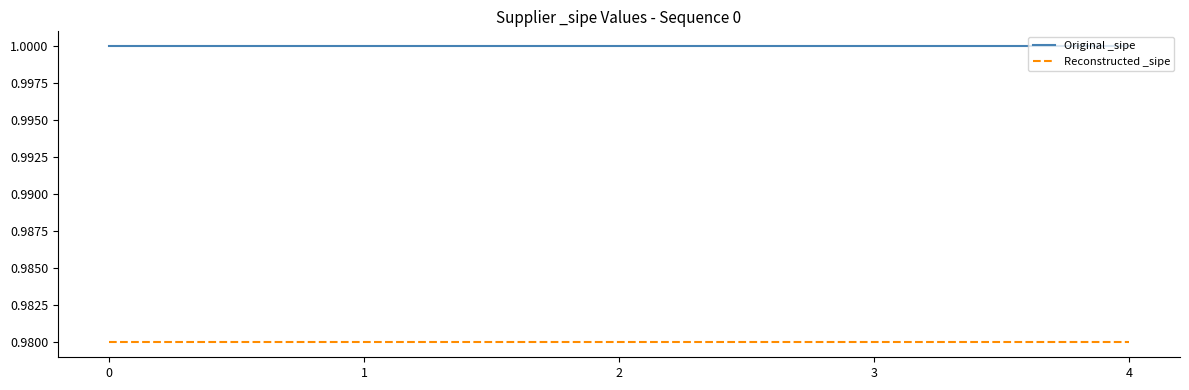

What is the total value across all series at 1?

2.0